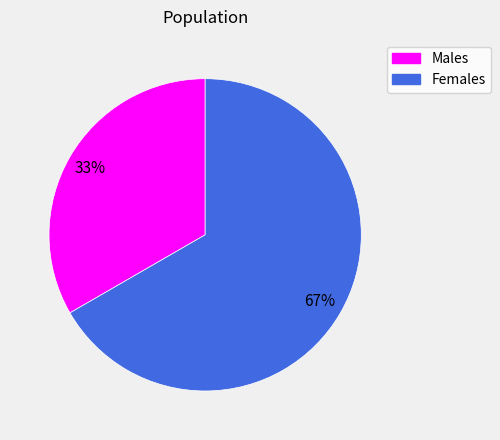

To the nearest percent, what percentage of the pie is Males?

33%